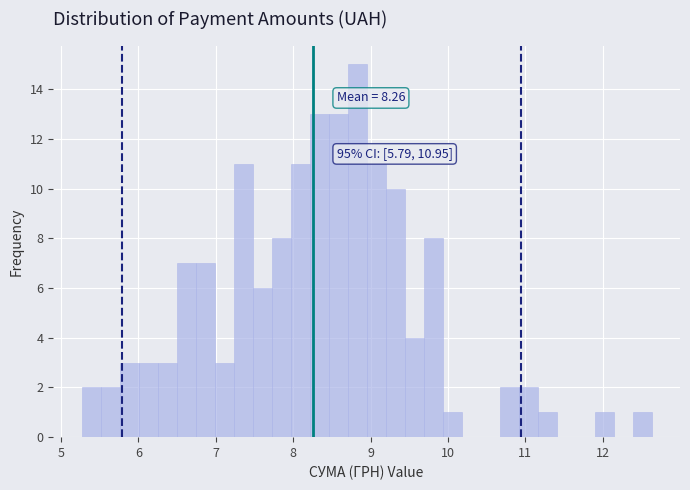

Read against the x-axis, roughly where is the centre of the tallest bar?

8.8